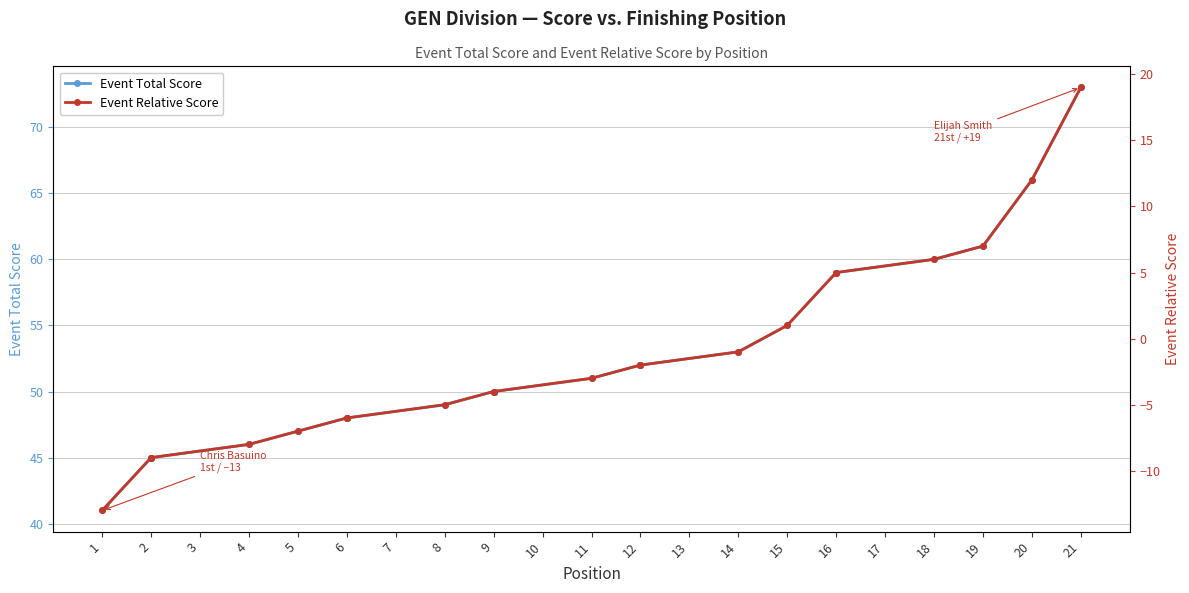

True or false: Event Relative Score has a value of -8 at 4.

True